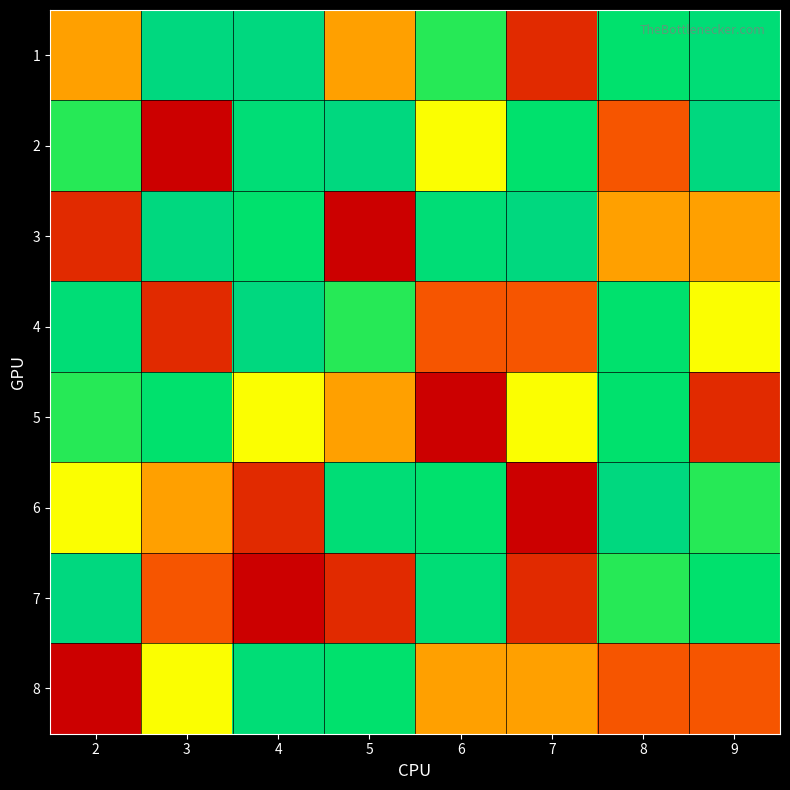

Reading left to right, transcribe all the data shown in this chart.

1: 2=4	3=9	4=9	5=4	6=6	7=2	8=7	9=8
2: 2=6	3=1	4=8	5=9	6=5	7=7	8=3	9=9
3: 2=2	3=9	4=7	5=1	6=8	7=9	8=4	9=4
4: 2=8	3=2	4=9	5=6	6=3	7=3	8=7	9=5
5: 2=6	3=7	4=5	5=4	6=1	7=5	8=7	9=2
6: 2=5	3=4	4=2	5=8	6=7	7=1	8=9	9=6
7: 2=9	3=3	4=1	5=2	6=8	7=2	8=6	9=7
8: 2=1	3=5	4=8	5=7	6=4	7=4	8=3	9=3